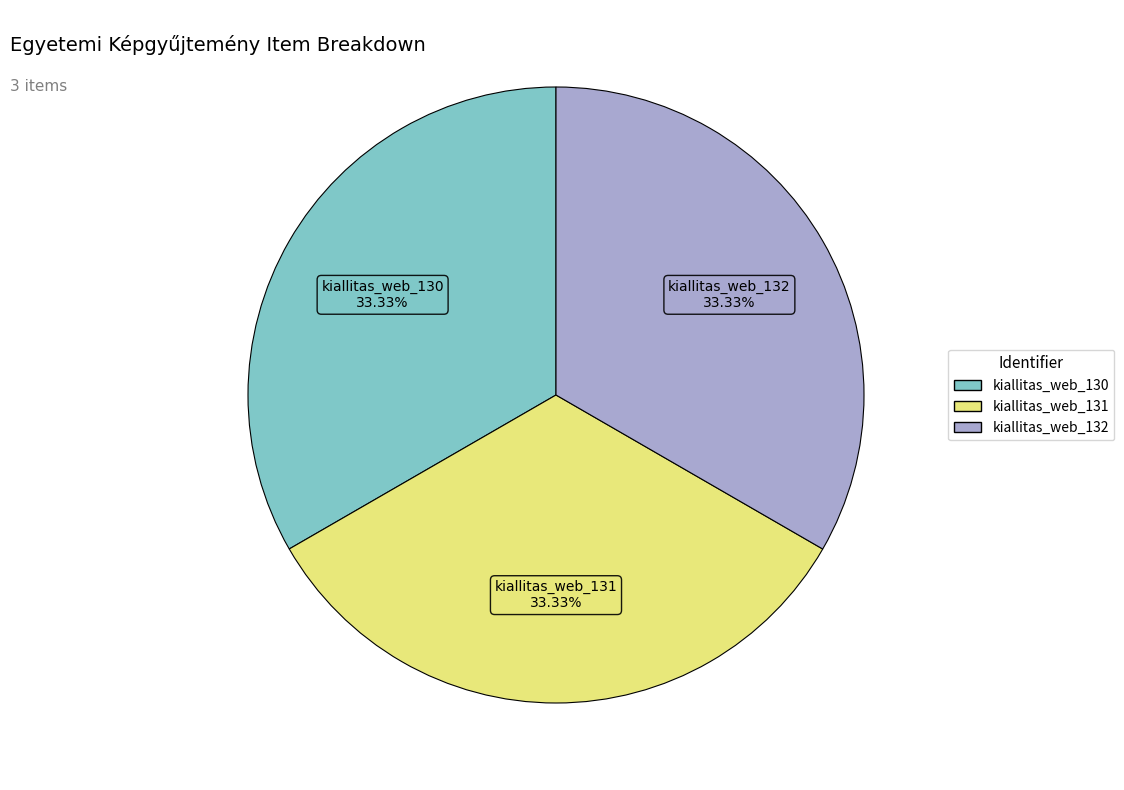

What is the ratio of the value at kiallitas_web_130 to the value at kiallitas_web_131?

1.0